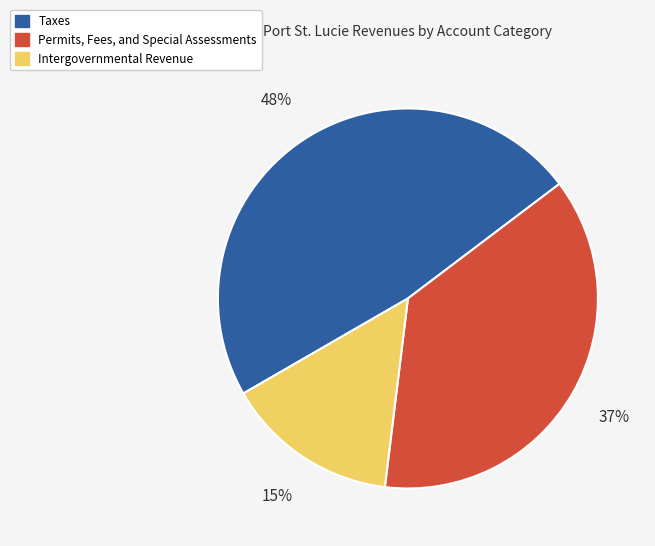

Approximately how many times larger is the value at Permits, Fees, and Special Assessments compared to Intergovernmental Revenue?

2.5